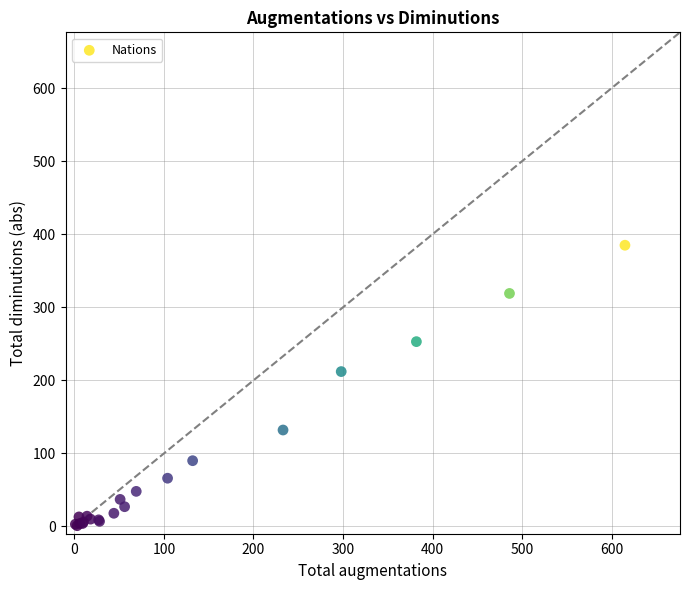

What Y value in the scatter plot is closest to 193?

212